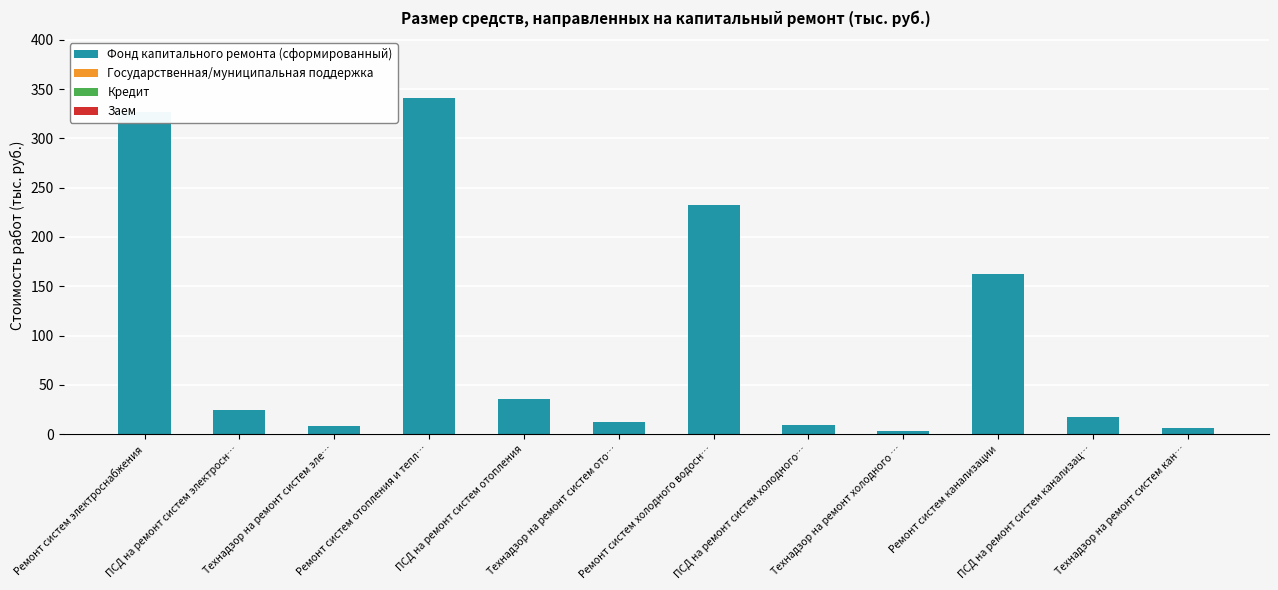

What is the value of the 1st bar from the left?

326.7